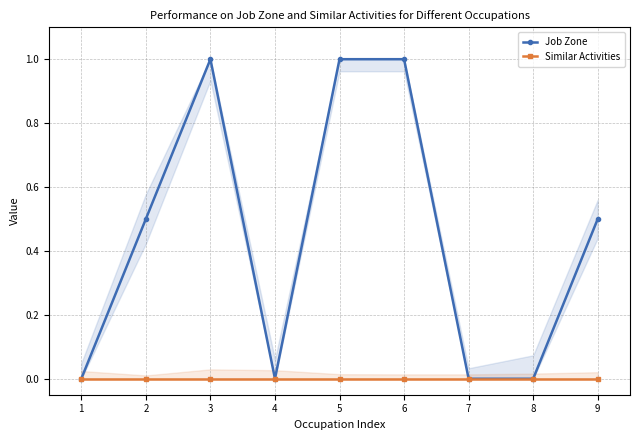

True or false: Similar Activities has more than 2 points higher than both neighbors.

False